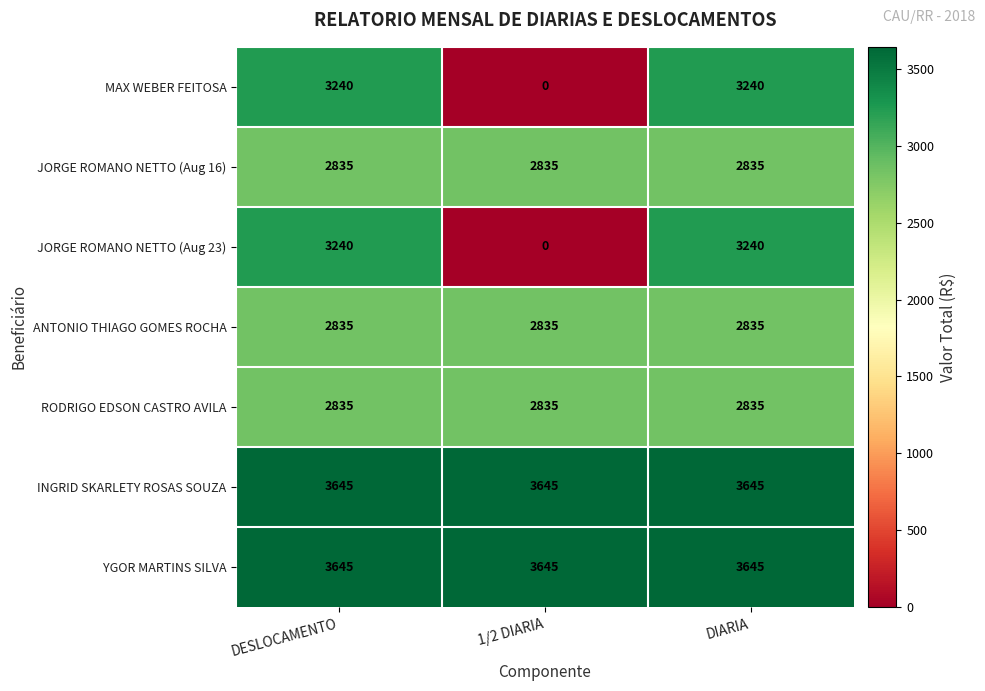

What is the approximate value of INGRID SKARLETY ROSAS SOUZA at DESLOCAMENTO?

3645